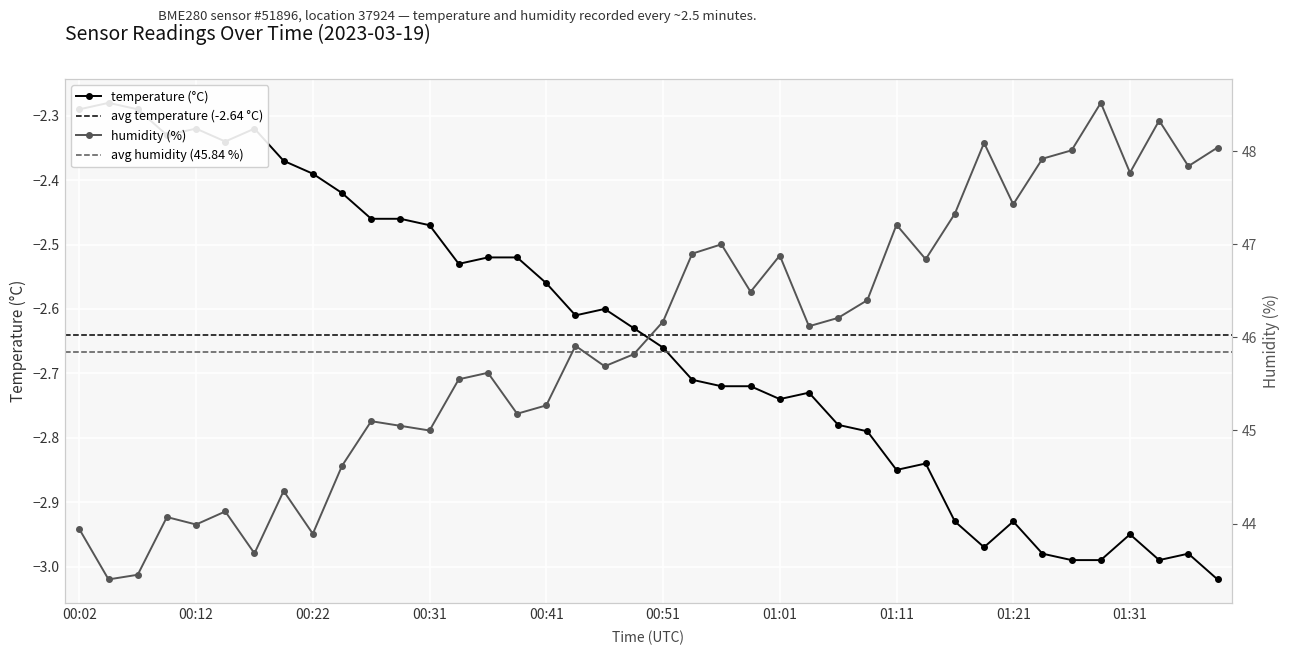

Is the value of temperature at 01:11 greater than the value of humidity at 01:26?

No